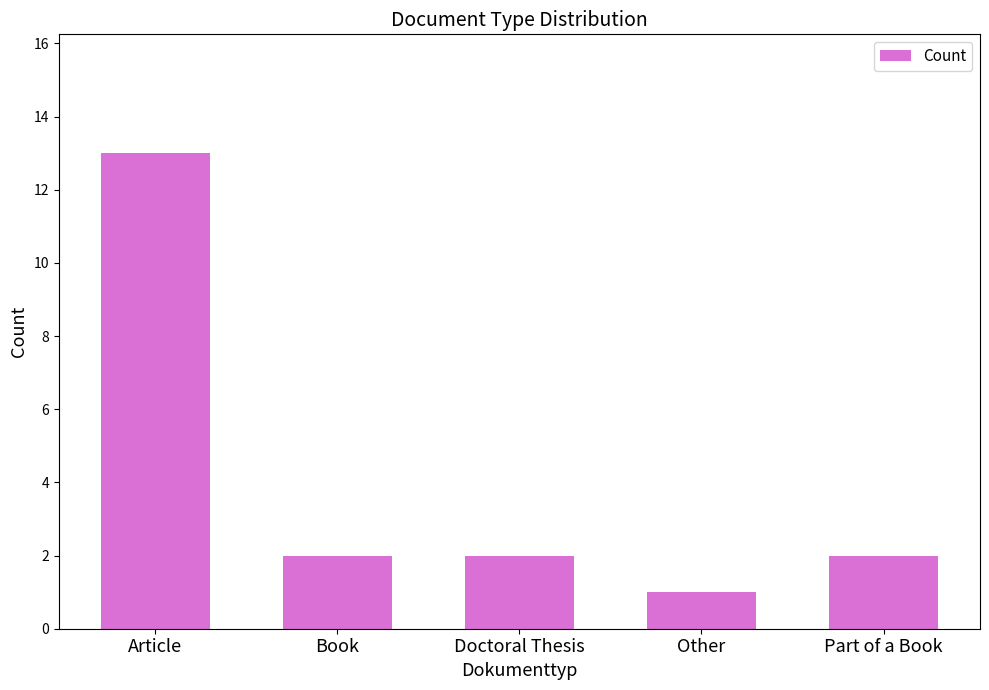

What is the difference between the maximum and minimum values?

12